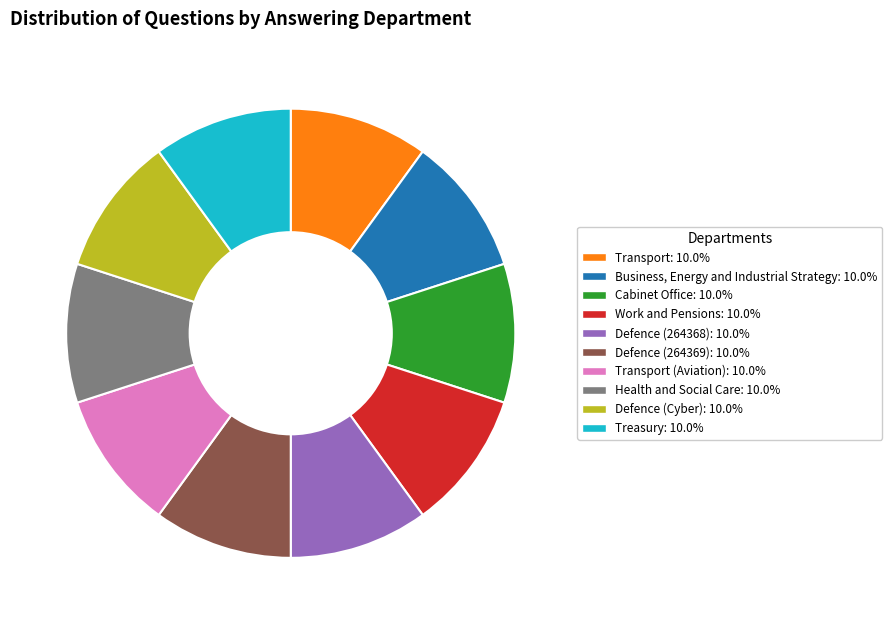

Does any single category account for the majority?

No